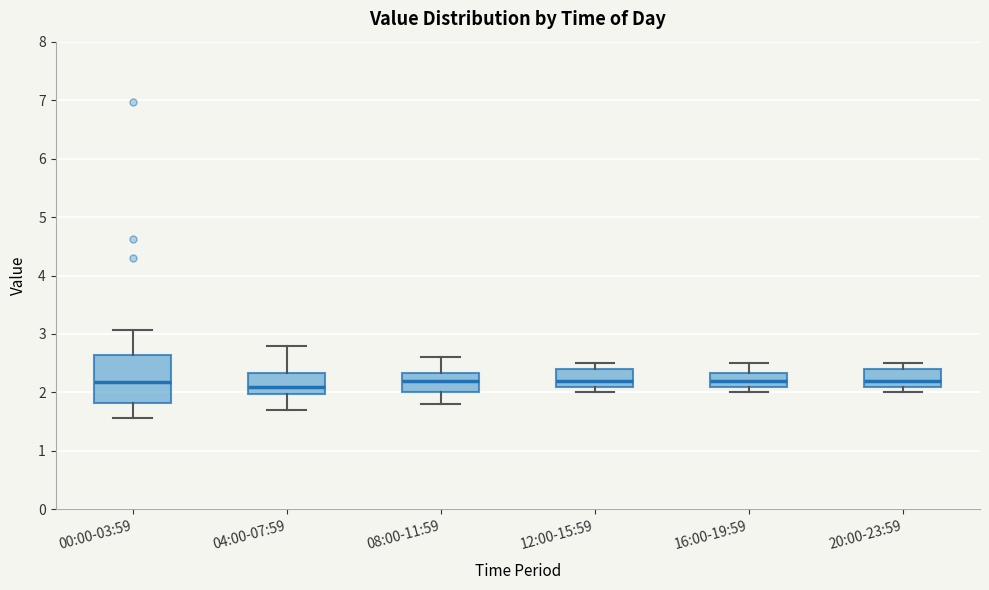

Reading left to right, read every box against the y-axis: the position of its median line, the range the box covers, and the ends of its whiskers. The values are not printed on the chart, so give them approximately, as read against the axis.

00:00-03:59: median 2.2, box 1.8 to 2.6, whiskers 1.6 to 3.1
04:00-07:59: median 2.1, box 2.0 to 2.3, whiskers 1.7 to 2.8
08:00-11:59: median 2.2, box 2.0 to 2.3, whiskers 1.8 to 2.6
12:00-15:59: median 2.2, box 2.1 to 2.4, whiskers 2.0 to 2.5
16:00-19:59: median 2.2, box 2.1 to 2.3, whiskers 2.0 to 2.5
20:00-23:59: median 2.2, box 2.1 to 2.4, whiskers 2.0 to 2.5